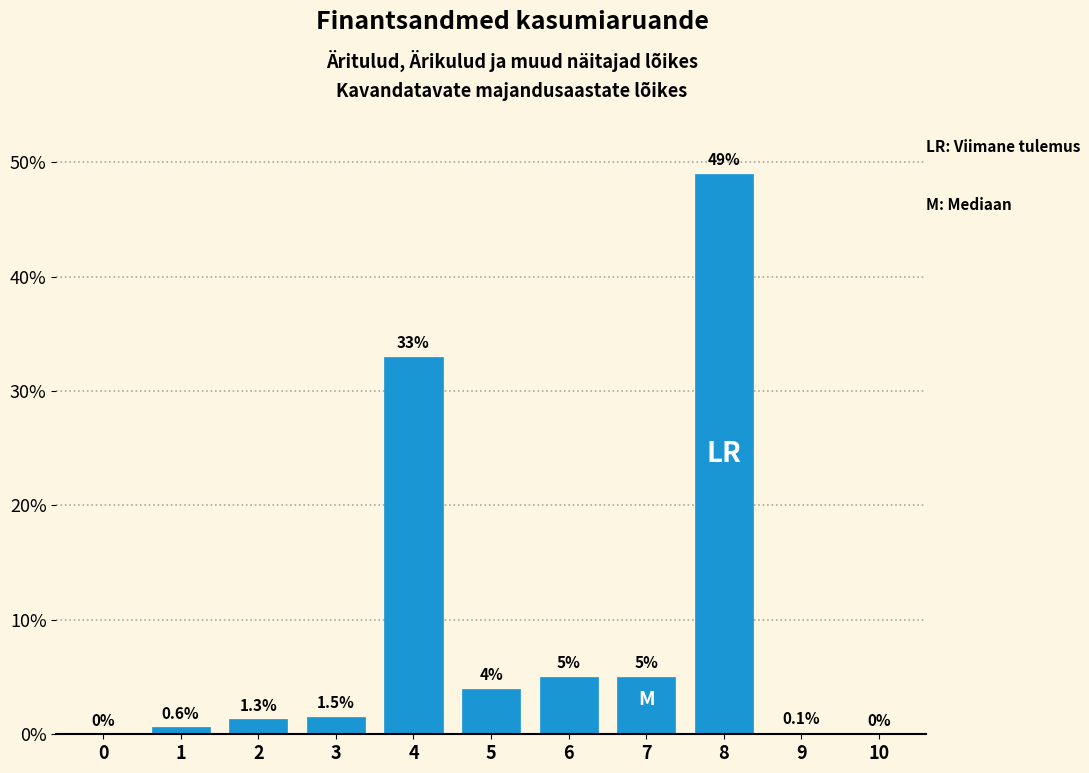

Reading left to right, what are all the values shown in this chart?

0=0.0	1=0.6	2=1.3	3=1.5	4=33.0	5=4.0	6=5.0	7=5.0	8=49.0	9=0.1	10=0.0